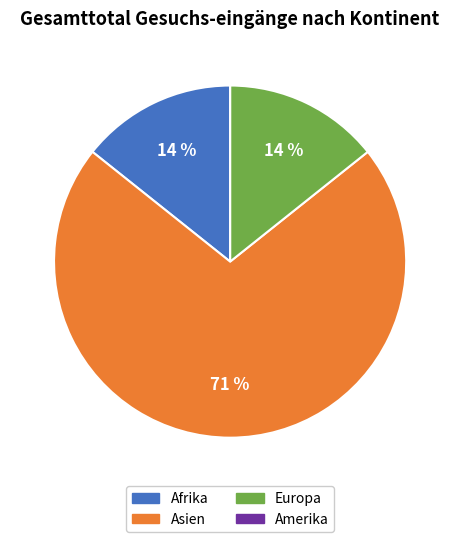

To the nearest percent, what portion does Afrika represent?

14%